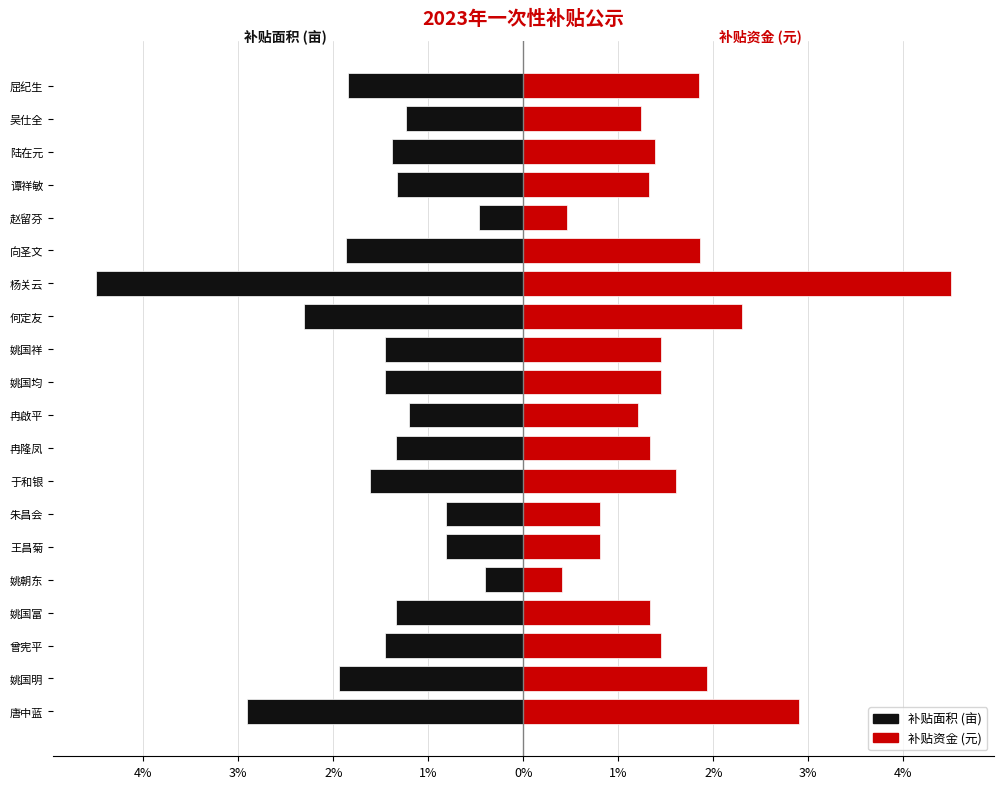

Is the value of 补贴资金 at 唐中蓝 greater than the value of 补贴面积 at 于和银?

Yes